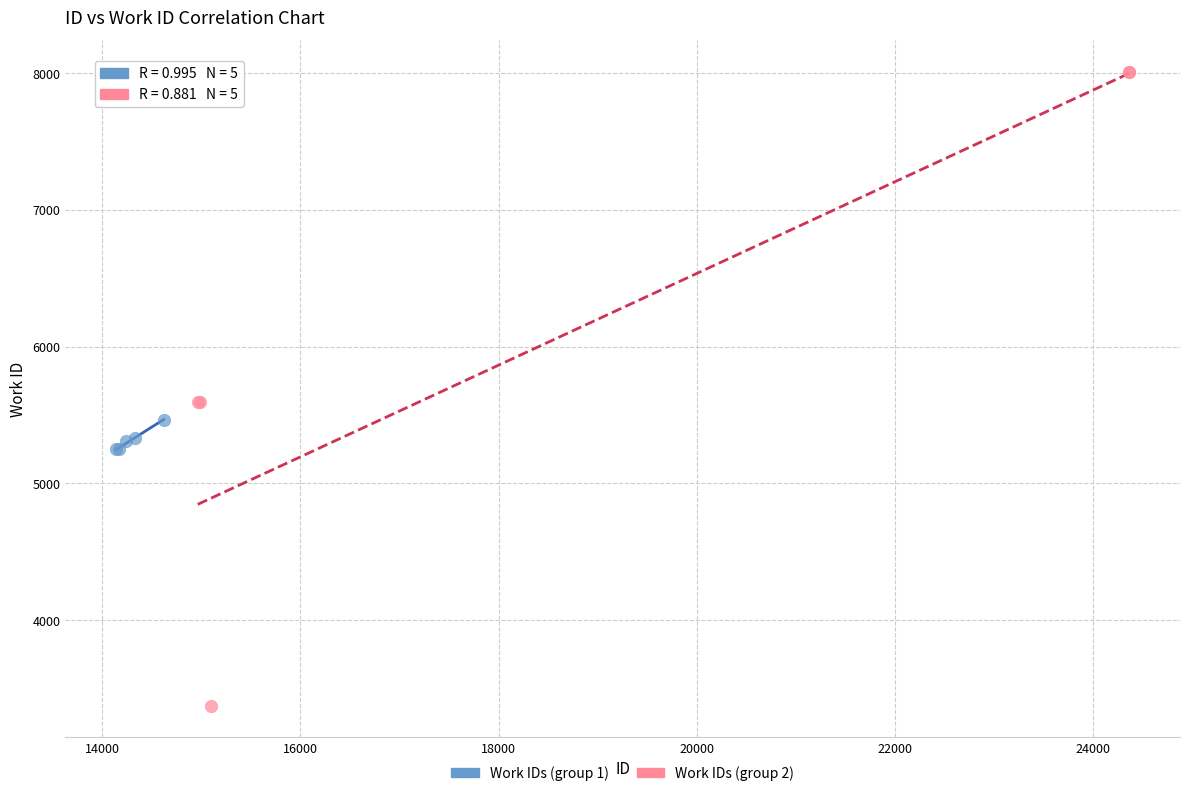

Which series reaches the maximum Y coordinate?

Work IDs (group 2)